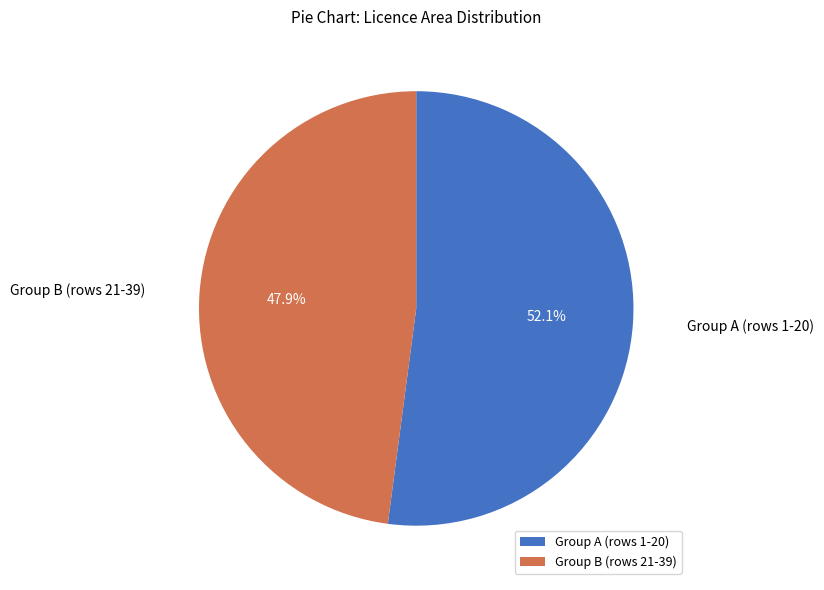

Approximately how many times larger is the value at Group B (rows 21-39) compared to Group A (rows 1-20)?

0.9